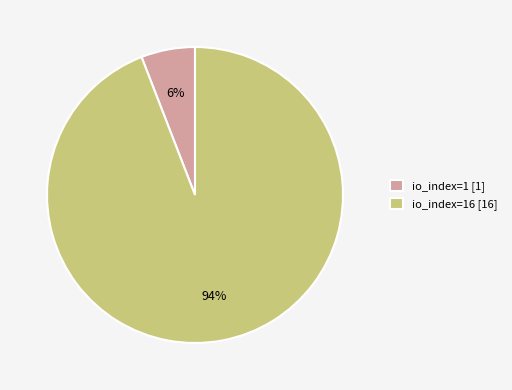

To the nearest percent, what is the difference between the largest and smallest slice percentages?

88%